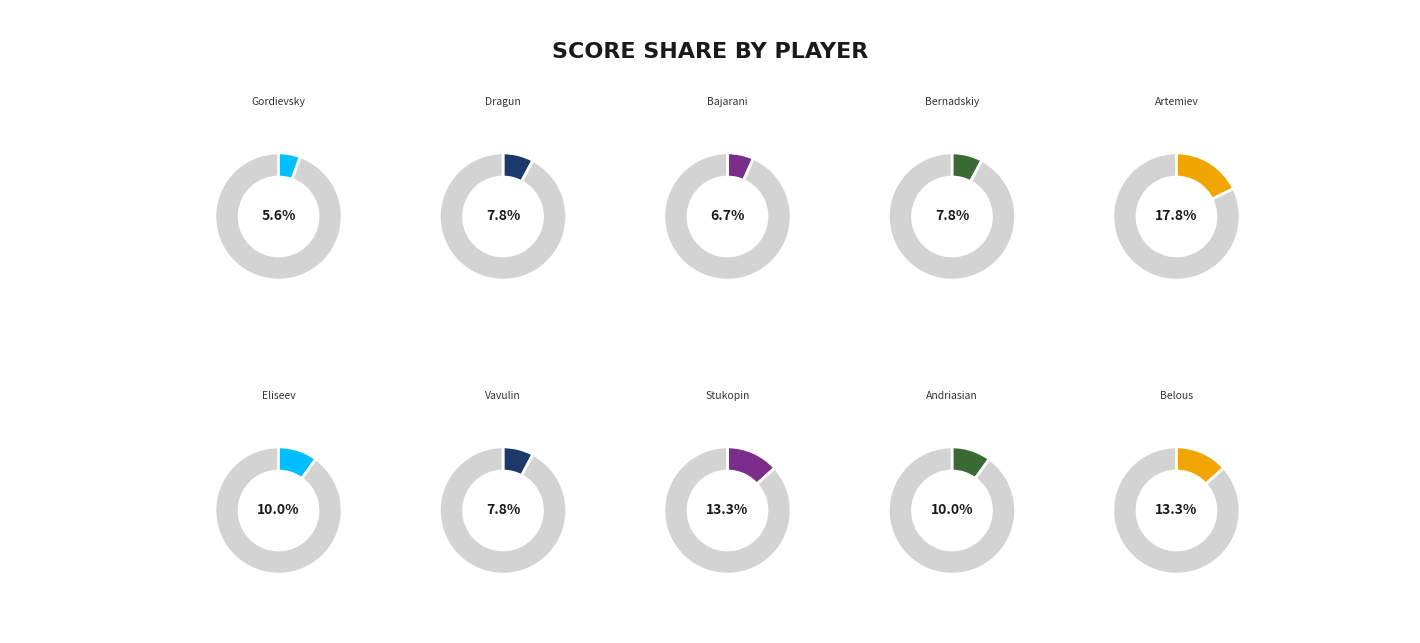

The IM Stukopin slice represents 13% of the pie. True or false?

True